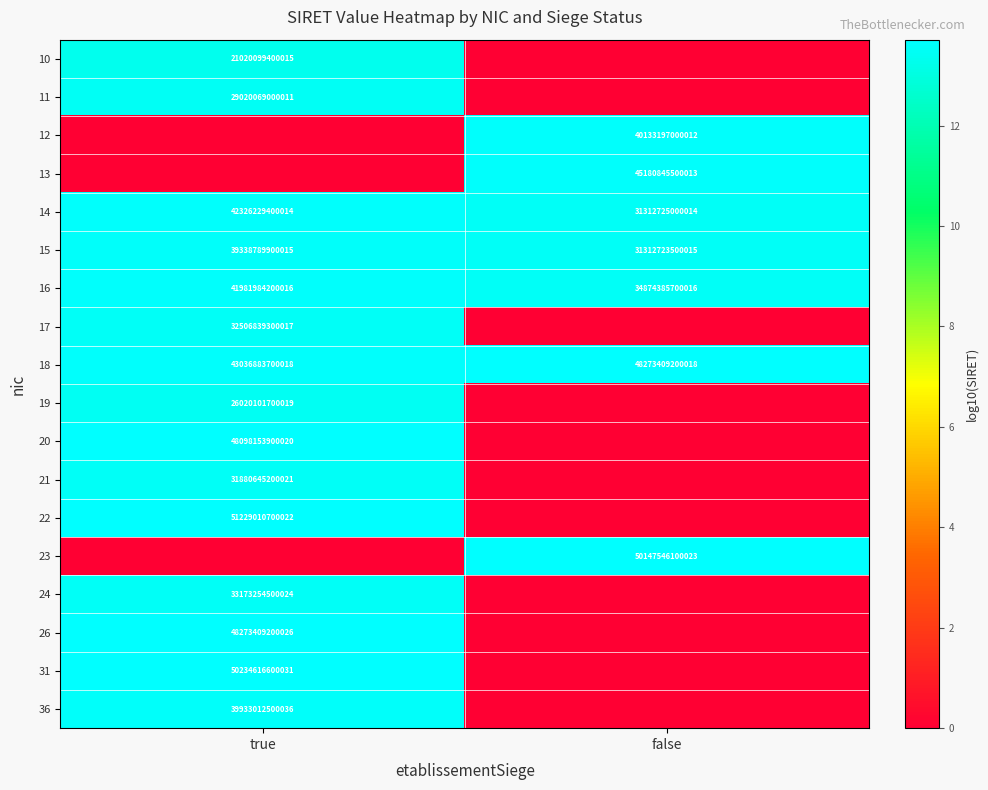

Is the value of 14 at false greater than the value of 20 at true?

No